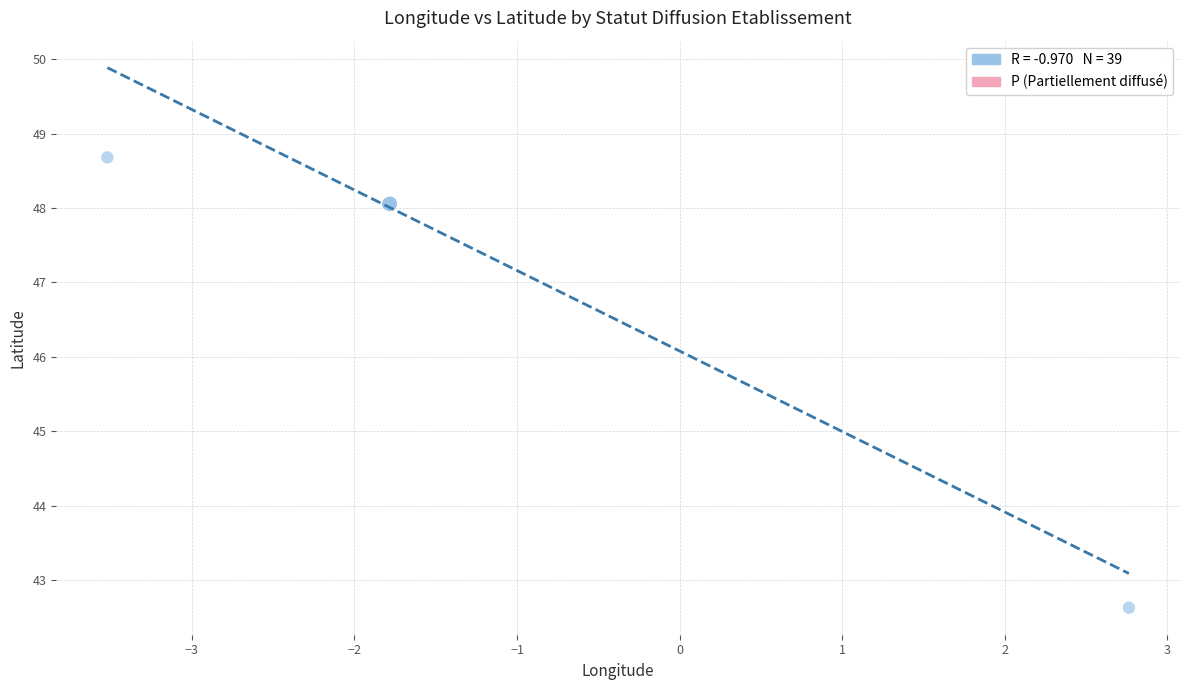

What Y value in the scatter plot is closest to 45?

42.6